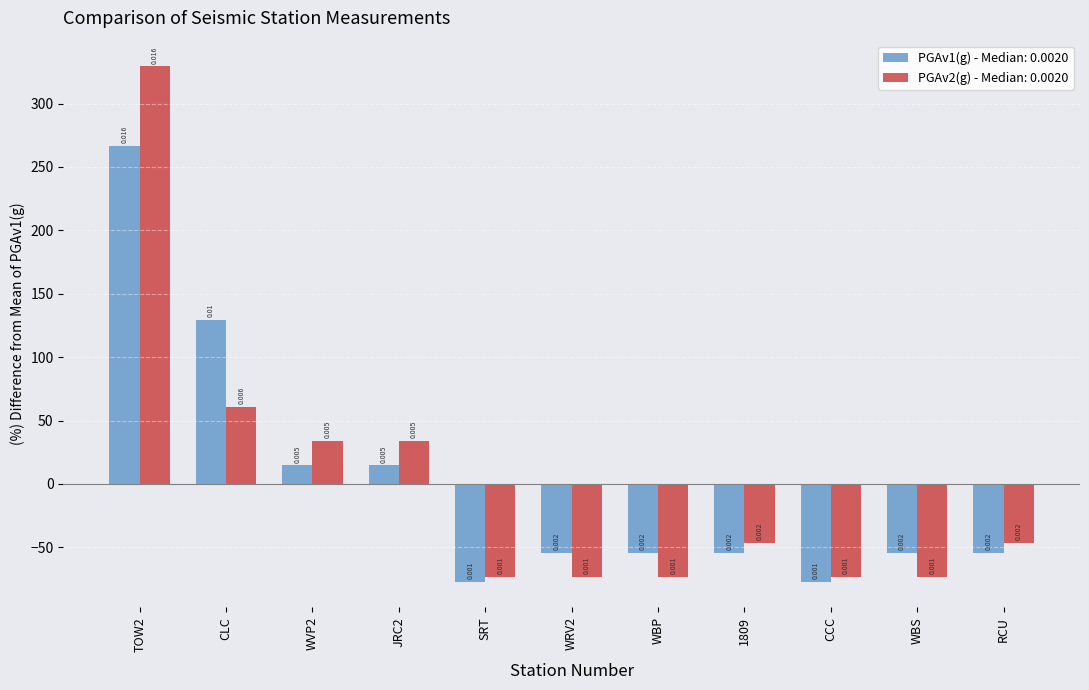

What are all the series names shown in the legend?

PGAv1(g) - Median: 0.0020, PGAv2(g) - Median: 0.0020